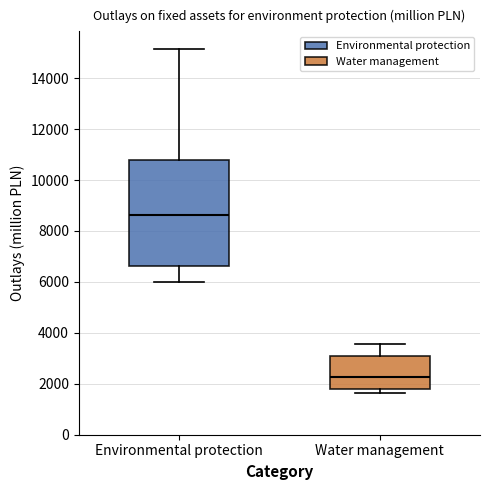

Which box's median line is the lowest?

Water management